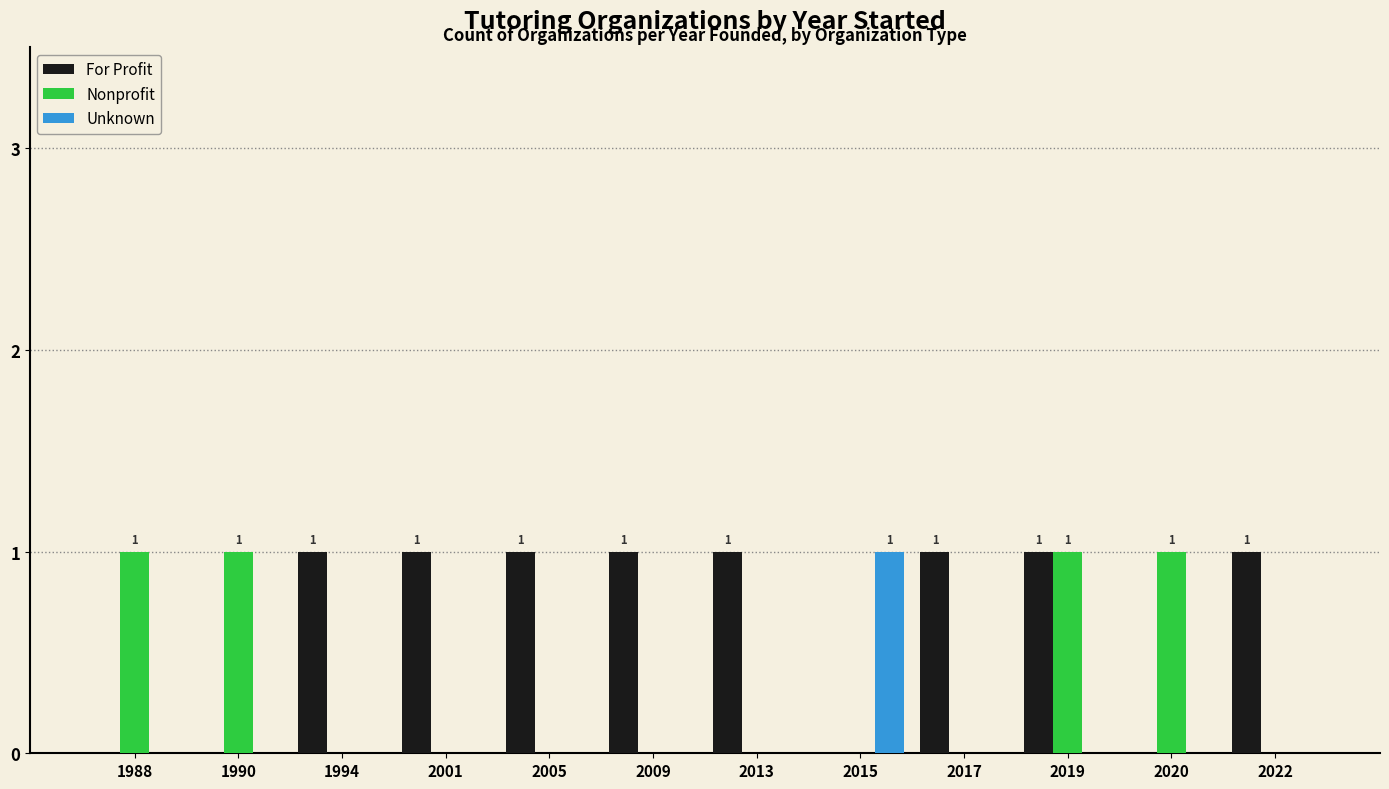

Which series has the largest total across all categories?

For Profit